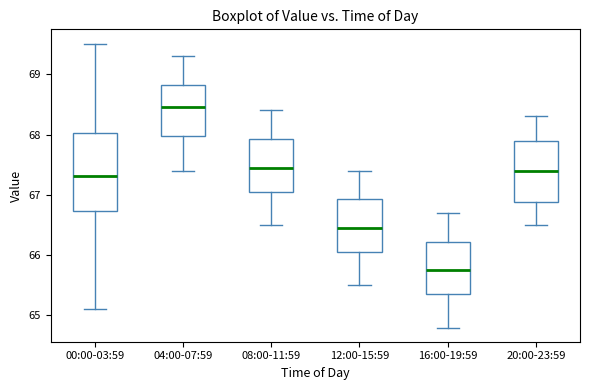

Where is the lower edge of the box for 04:00-07:59 on the y-axis? The values are not printed on the chart, so give them approximately, as read against the axis.

68.0